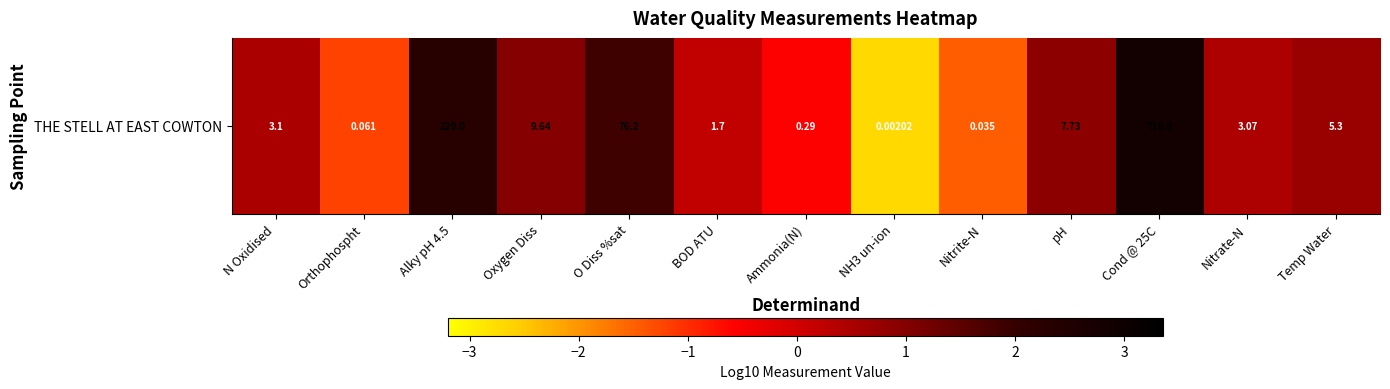

How many values are below 0?

4